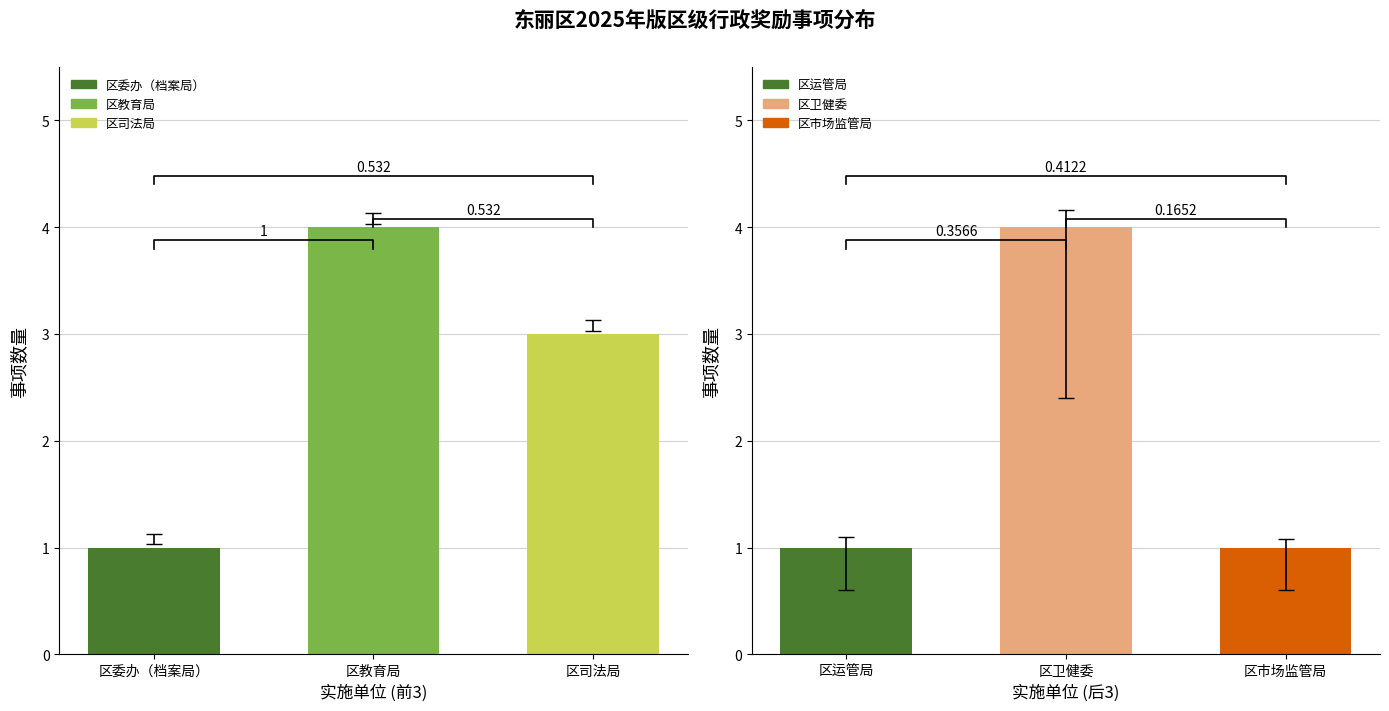

What is the average value?

3